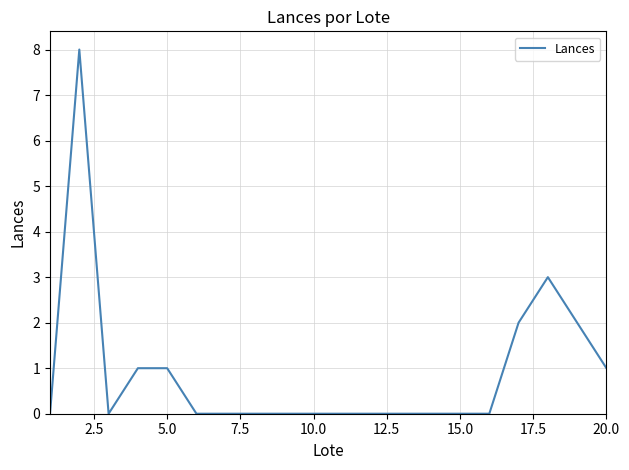

What is the sum of all values?

18